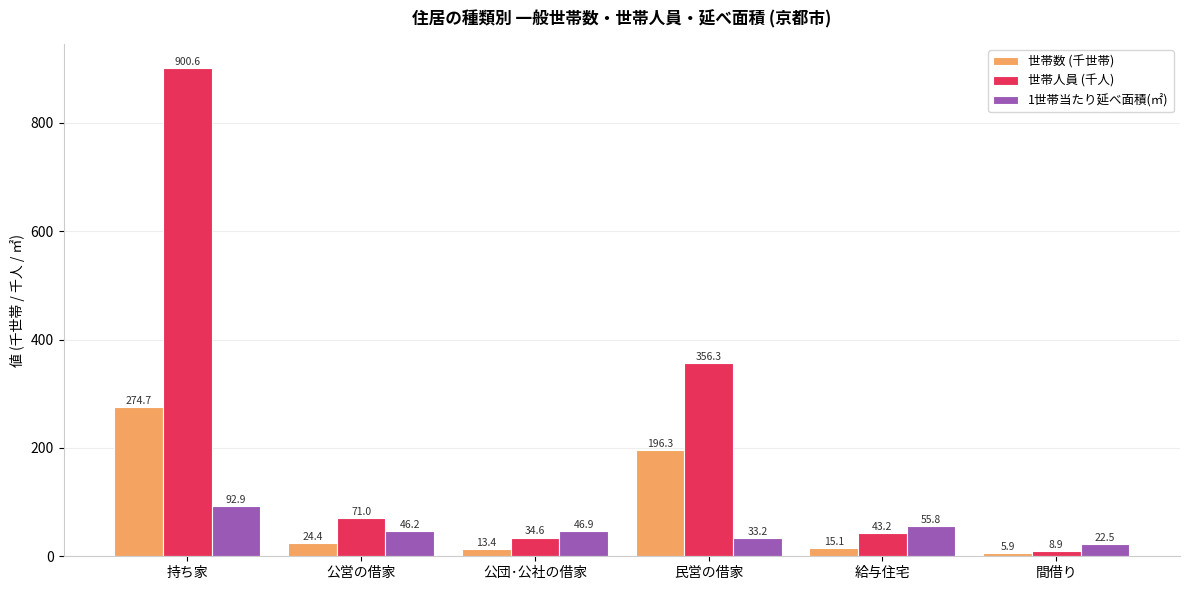

What are all the series names shown in the legend?

世帯数 (千世帯), 世帯人員 (千人), 1世帯当たり延べ面積(㎡)